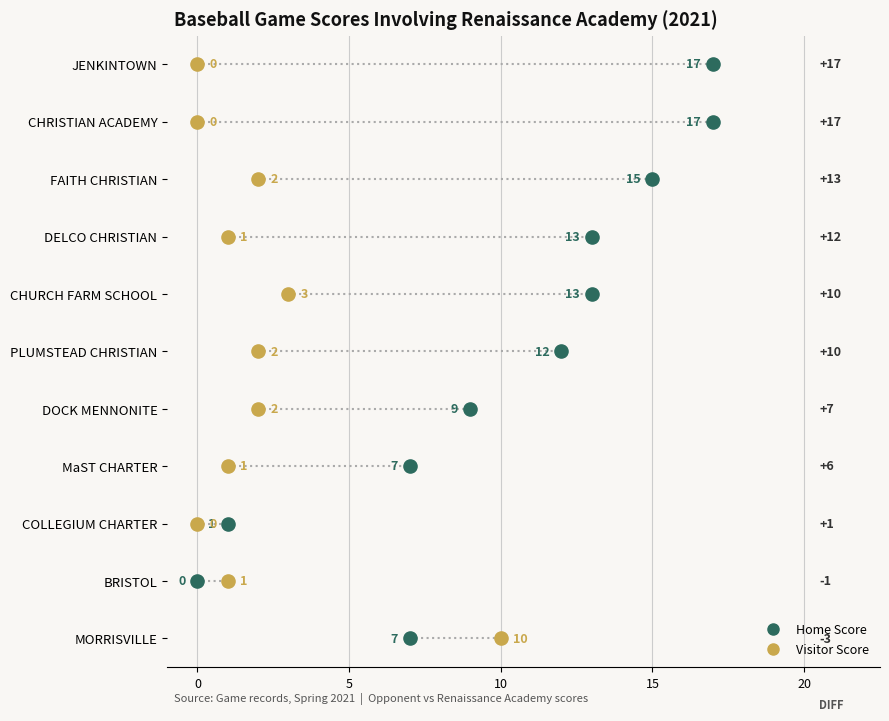

Which series reaches the minimum Y coordinate?

Home Score